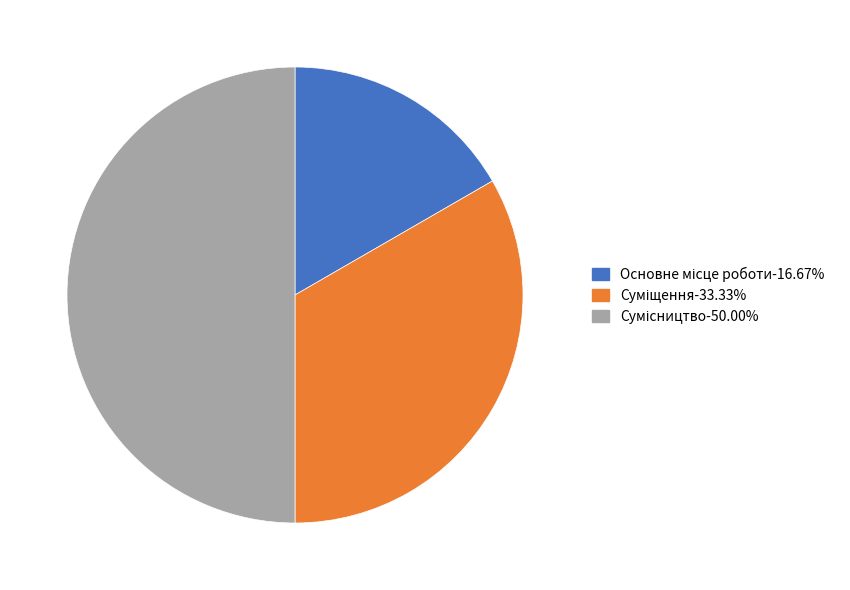

Which slice is the smallest?

Основне місце роботи